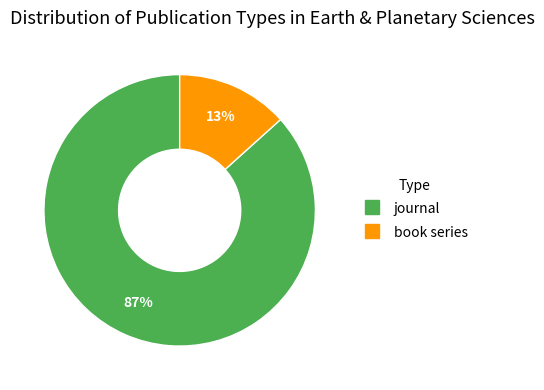

To the nearest percent, what percentage of the pie is book series?

13%